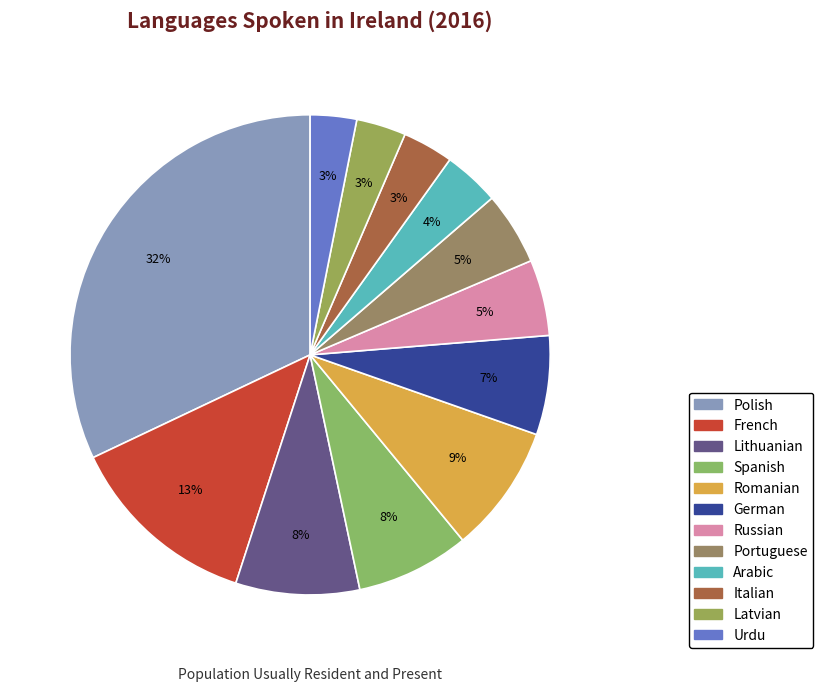

Between French and Romanian, which is larger?

French